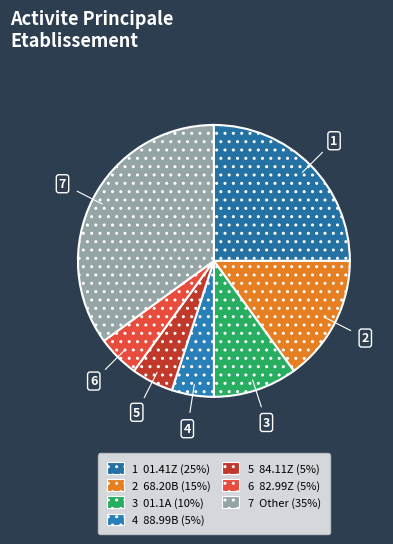

Which slice is the smallest?

84.11Z